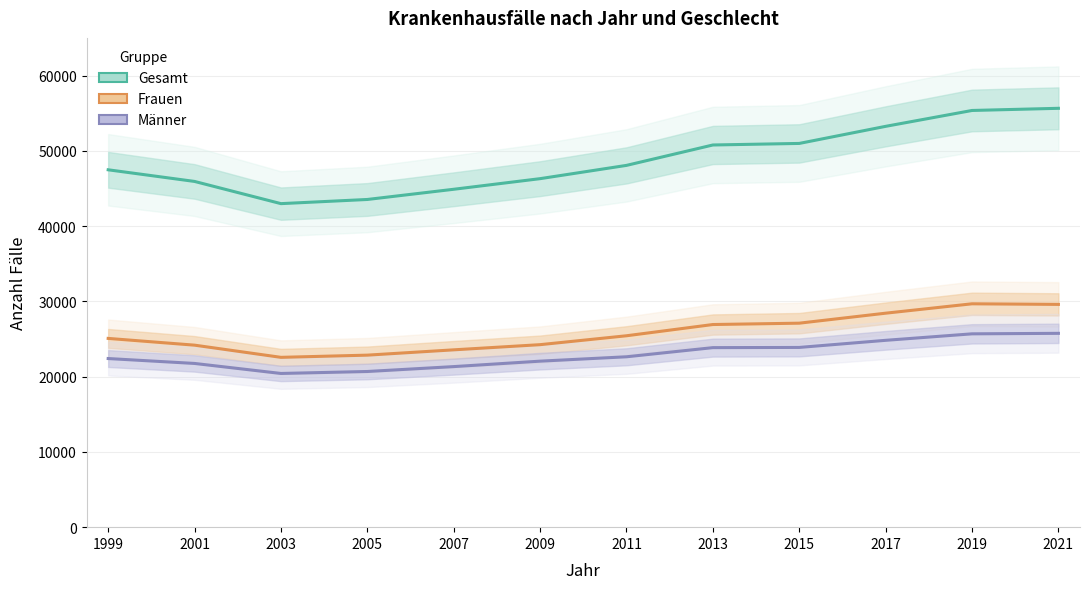

What is the difference between the highest and lowest values at 2001?

24180